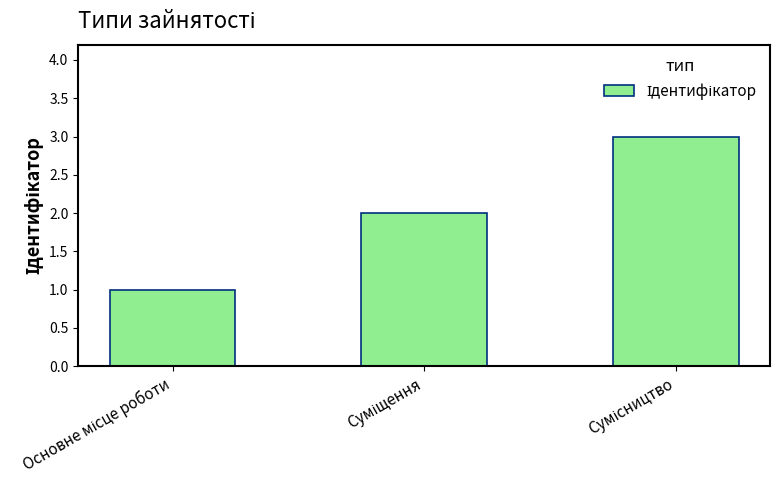

What is the sum of all values?

6